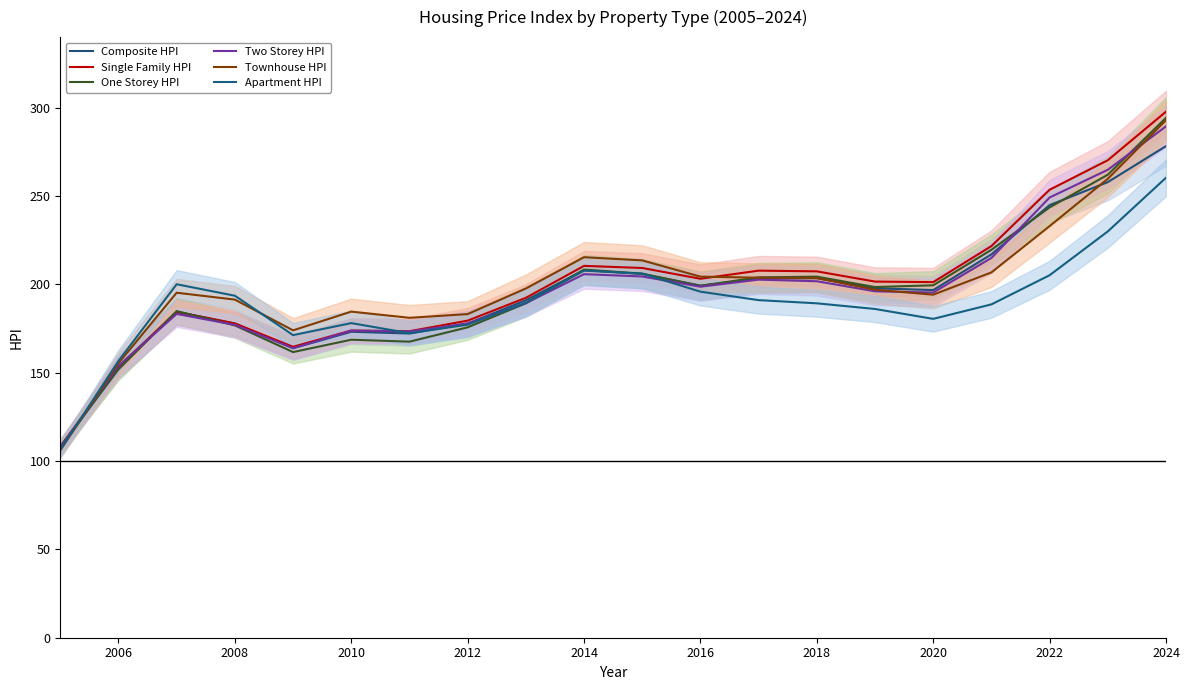

The value of Two Storey HPI at 2010 is 306.2. True or false?

False